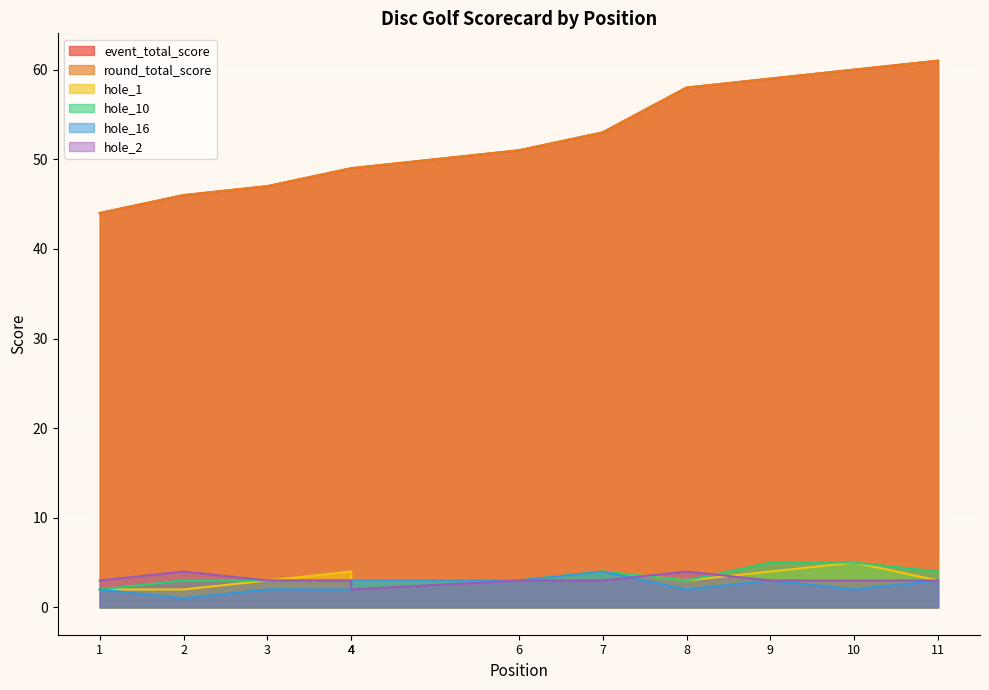

True or false: hole_1 and round_total_score intersect in this chart.

False